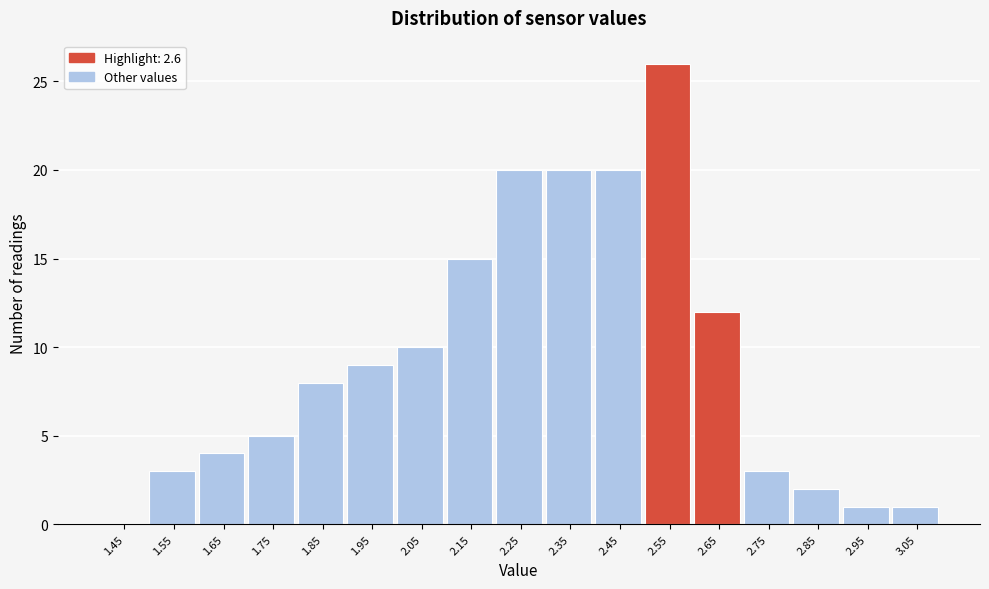

Reading left to right, list every bar in this chart as the range it spans on the x-axis followed by its height. The values are not printed on the chart, so give them approximately, as read against the axis.

1.4 to 1.5: 0
1.5 to 1.6: 3
1.6 to 1.7: 4
1.7 to 1.8: 5
1.8 to 1.9: 8
1.9 to 2.0: 9
2.0 to 2.1: 10
2.1 to 2.2: 15
2.2 to 2.3: 20
2.3 to 2.4: 20
2.4 to 2.5: 20
2.5 to 2.6: 26
2.6 to 2.7: 12
2.7 to 2.8: 3
2.8 to 2.9: 2
2.9 to 3.0: 1
3.0 to 3.1: 1